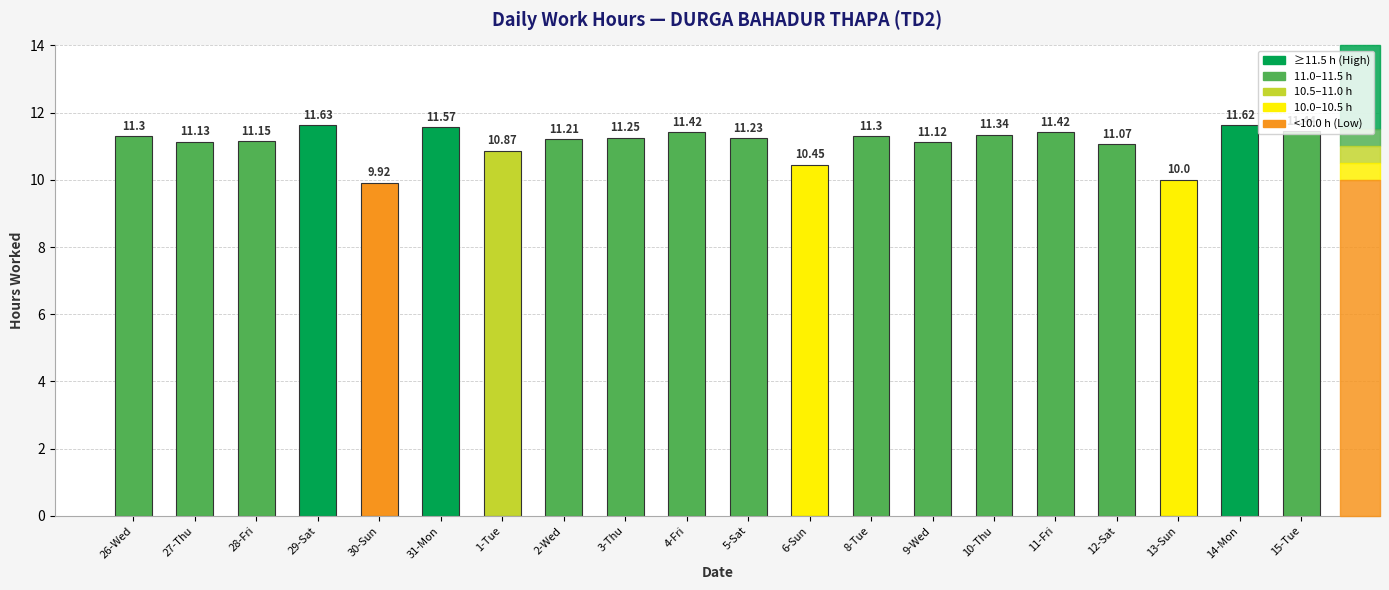

Which label corresponds to the smallest value in the chart?

30-Sun